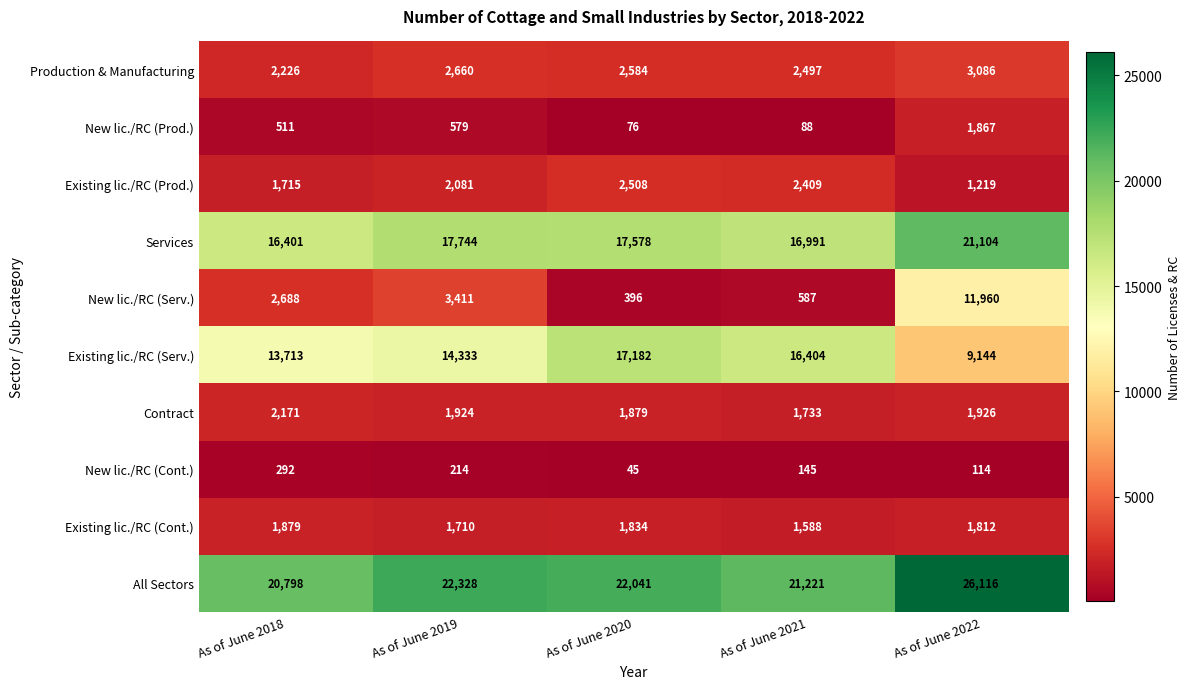

Count the New lic./RC (Cont.) values in the range 114 to 214.

3